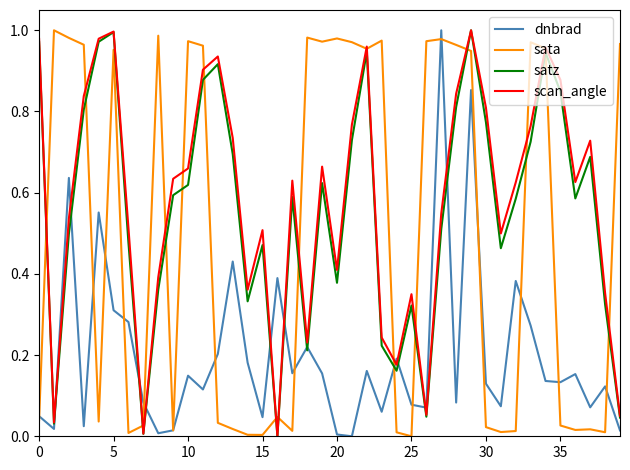

Which series ends up on top after the final intersection of scan_angle and dnbrad?

scan_angle